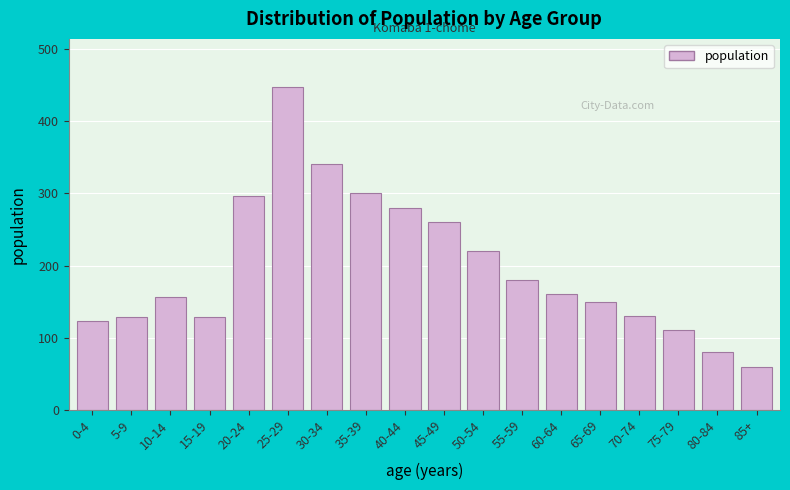

What is the difference between the values at 40-44 and 30-34?

60